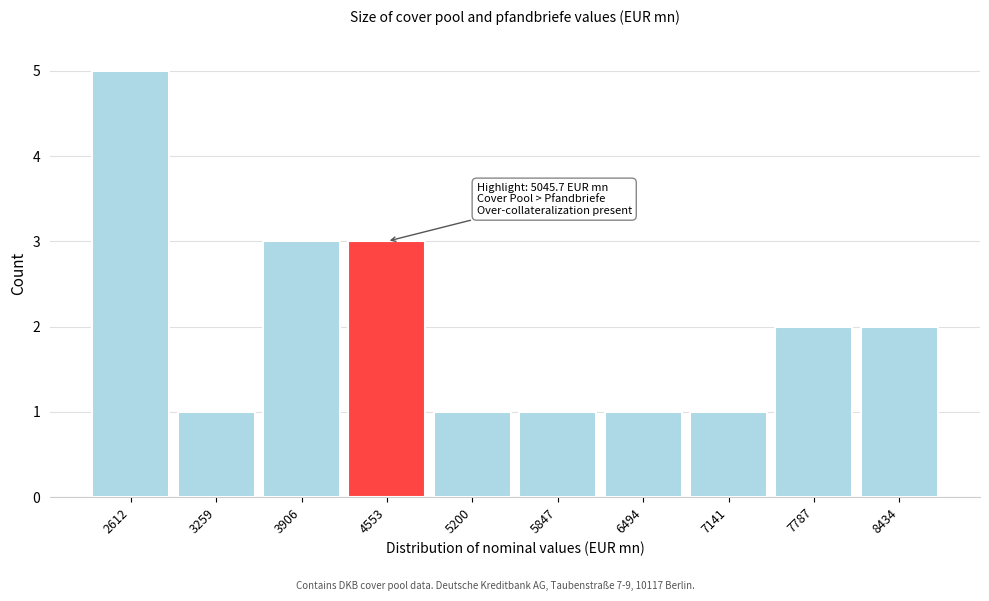

Reading right to left, what are all the values shown in this chart?

2	2	1	1	1	1	3	3	1	5